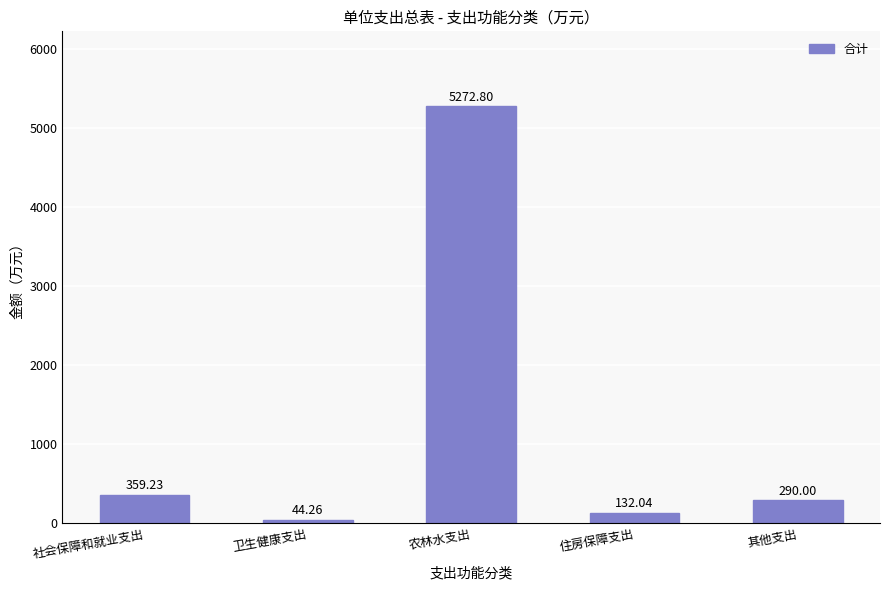

What is the average value?

1219.7